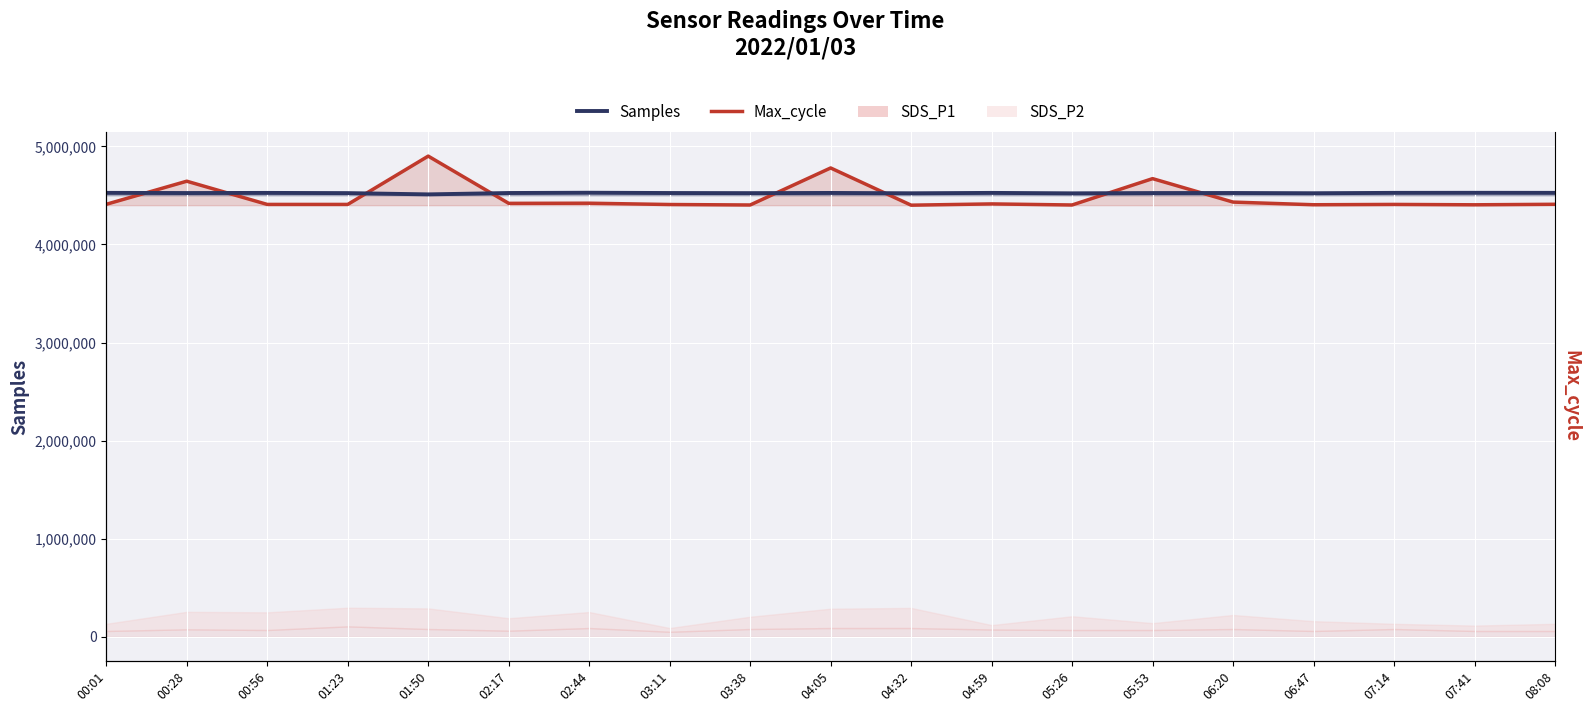

At which category does Samples reach its first local valley?

00:28